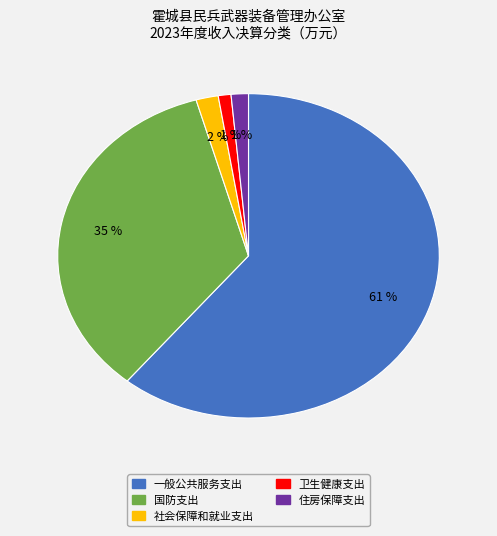

How many slices are in this pie chart?

5